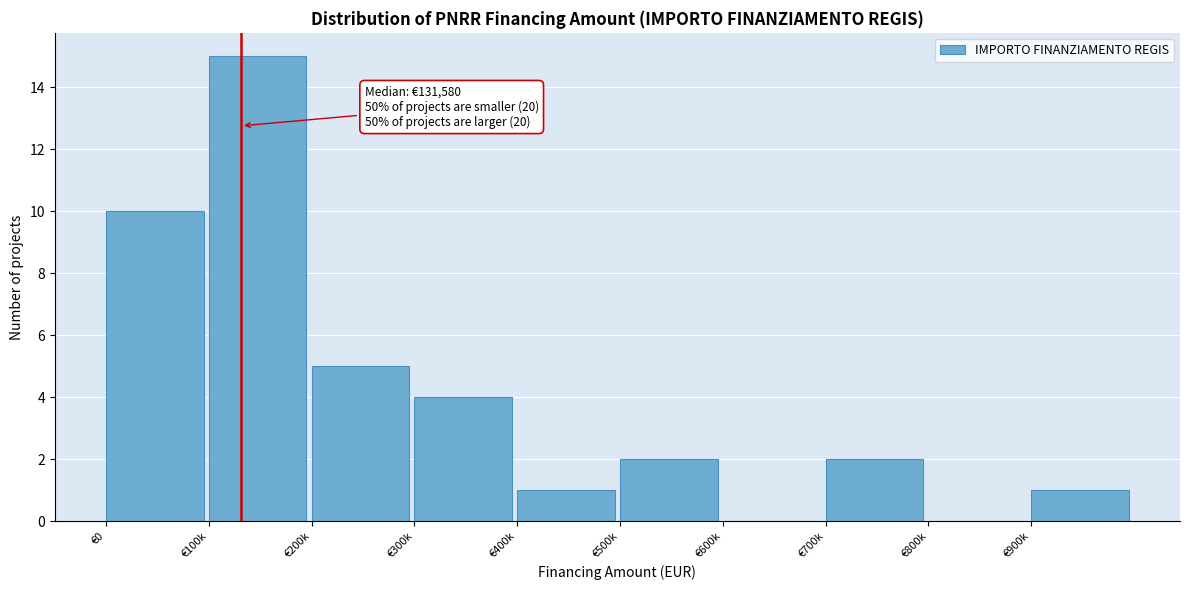

Reading left to right, extract all data points from this chart.

€0=10	€100k=15	€200k=5	€300k=4	€400k=1	€500k=2	€600k=0	€700k=2	€800k=0	€900k=1